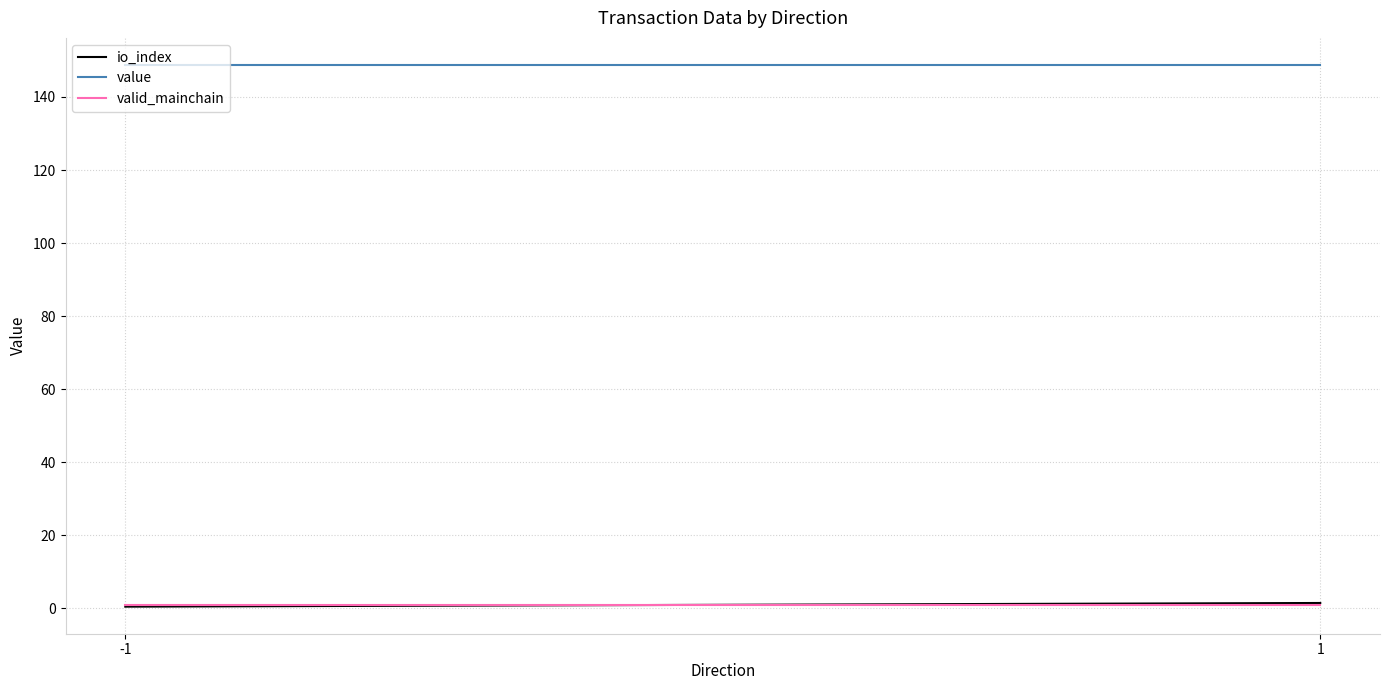

What is the average value of the valid_mainchain series?

1.0